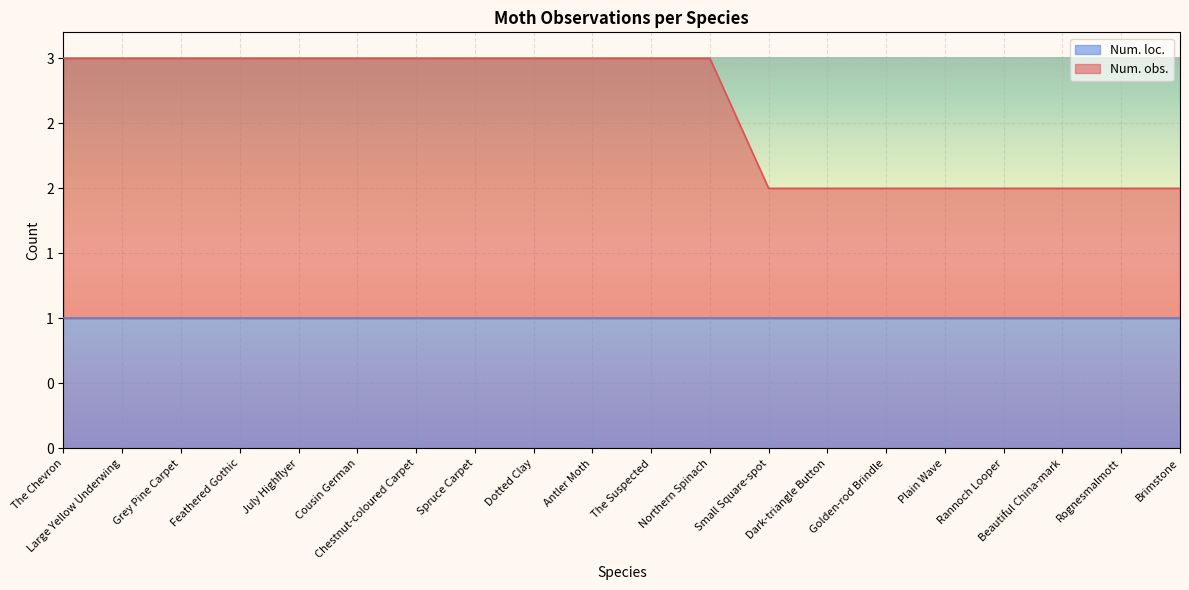

How many values are between 2 and 3?

20